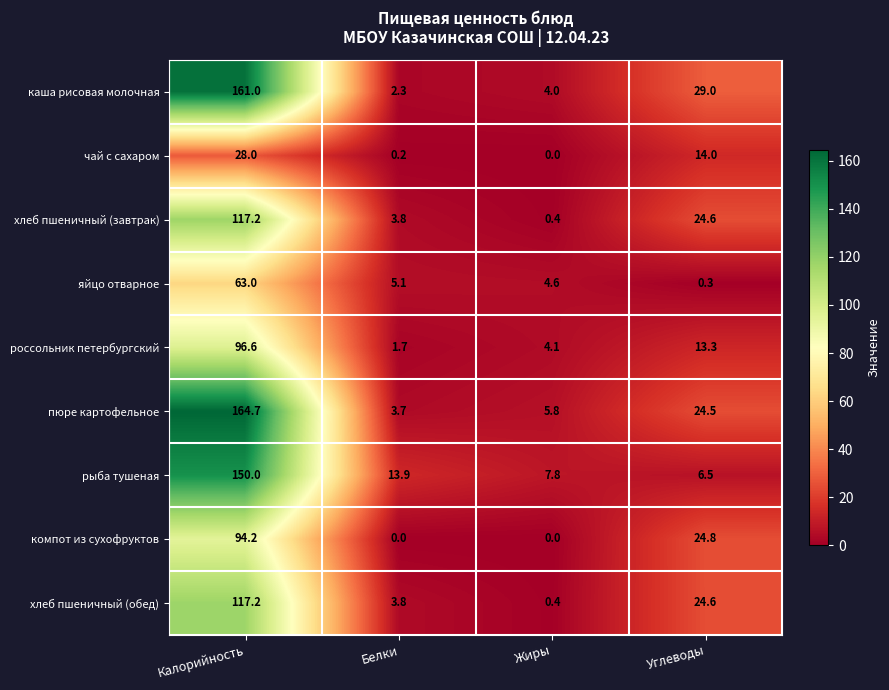

What is the maximum value for хлеб пшеничный (завтрак)?

117.2